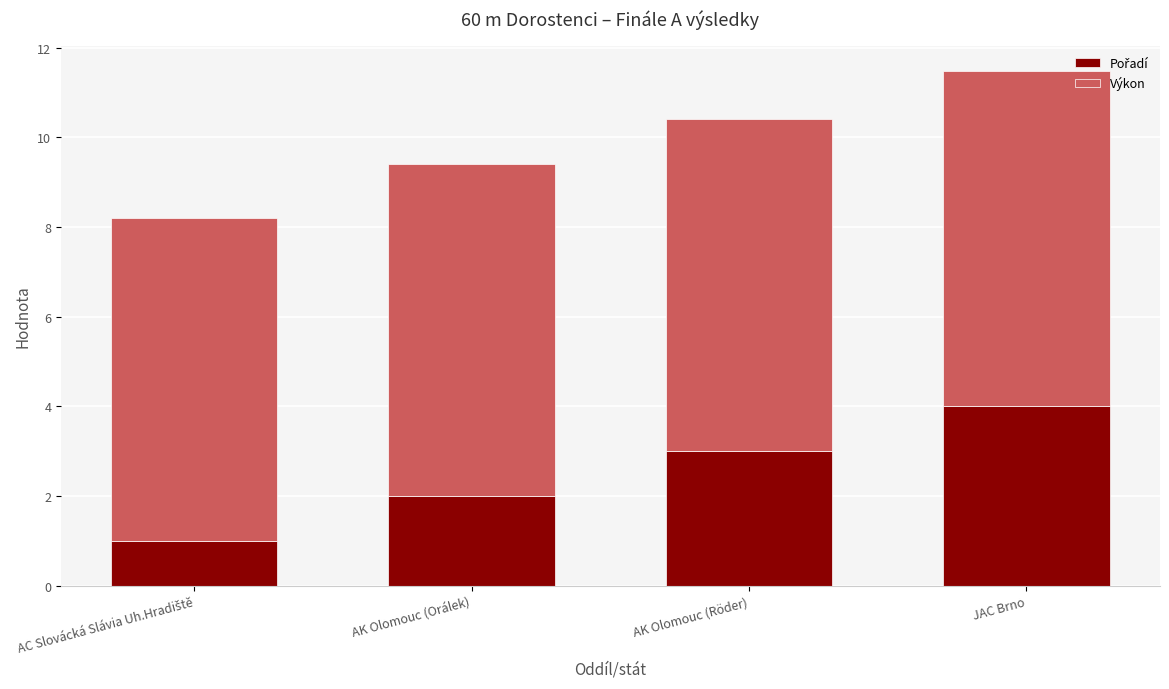

Are the bars grouped side by side (vs. stacked)?

No